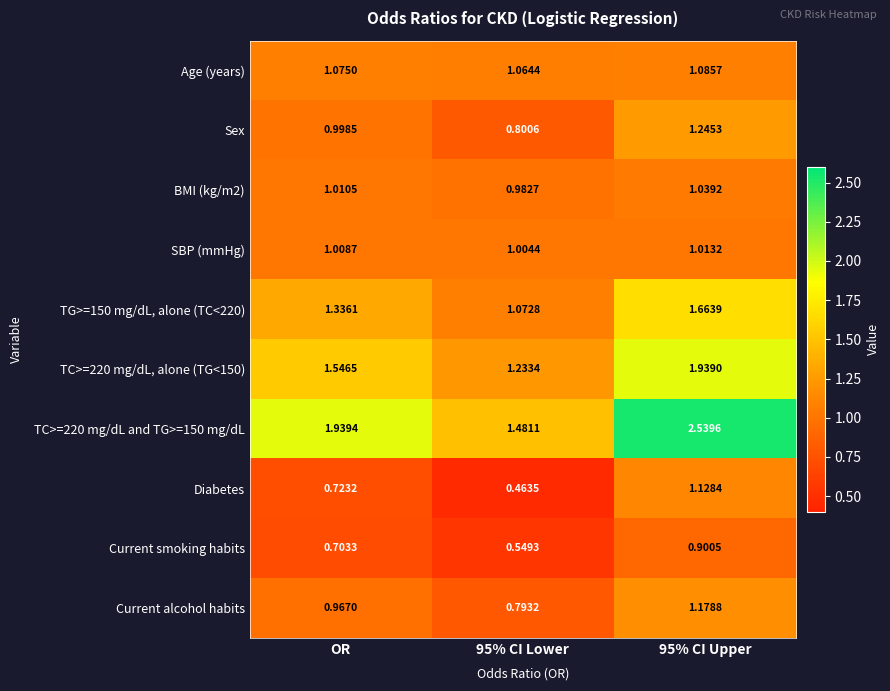

At which label does BMI (kg/m2) first exceed 1?

OR